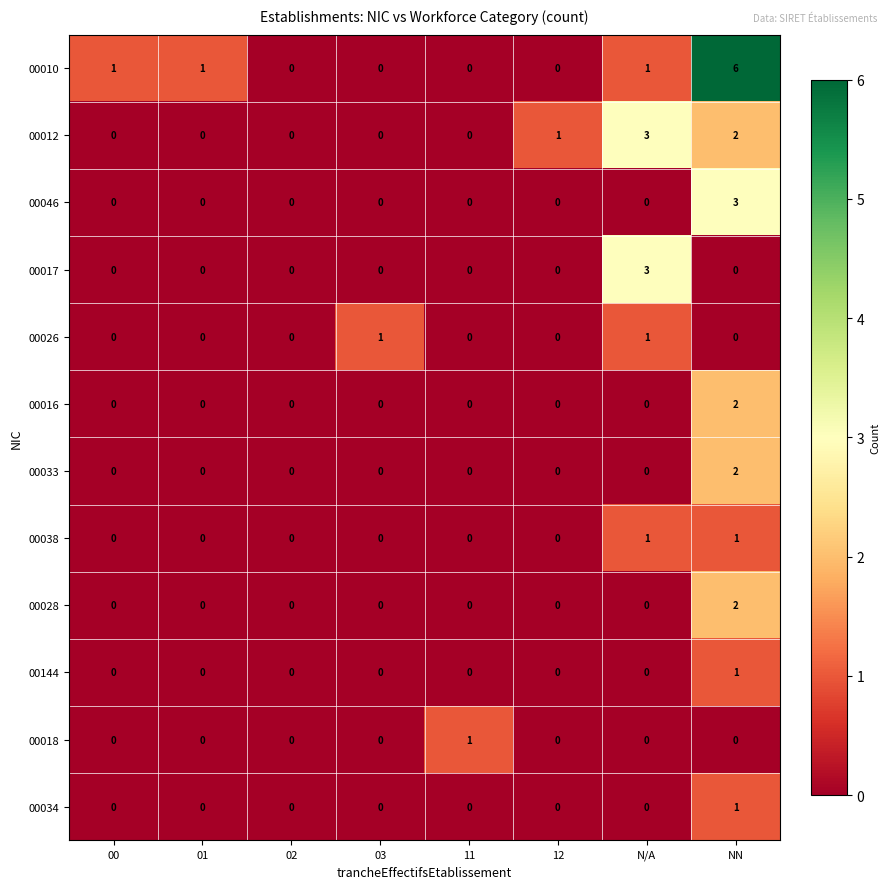

How many distinct data groups are displayed?

12